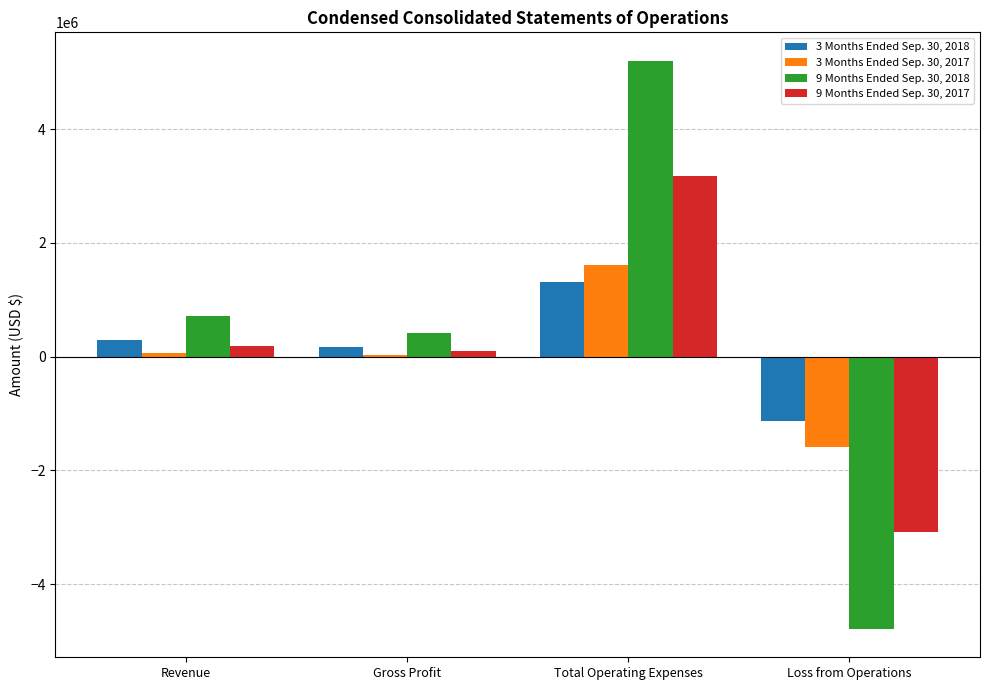

What are all the series names shown in the legend?

3 Months Ended Sep. 30, 2018, 3 Months Ended Sep. 30, 2017, 9 Months Ended Sep. 30, 2018, 9 Months Ended Sep. 30, 2017